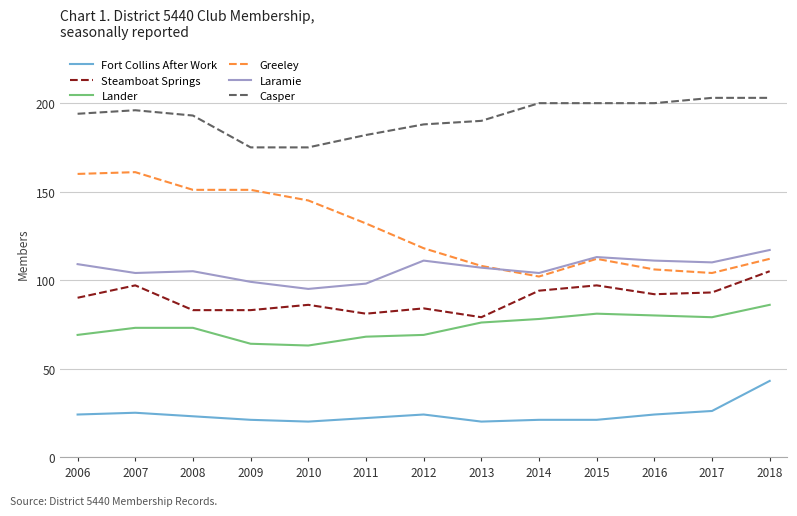

What is the total value across all series at 2007?

656